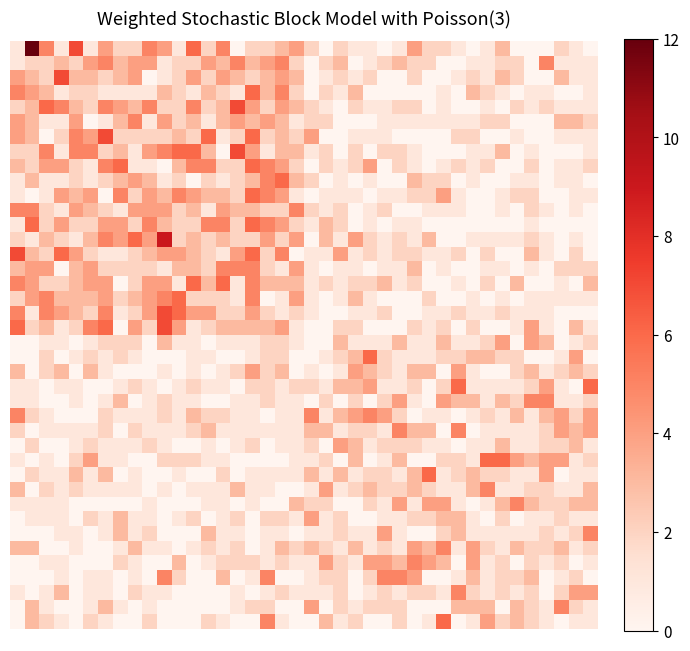

How many distinct data groups are displayed?

40